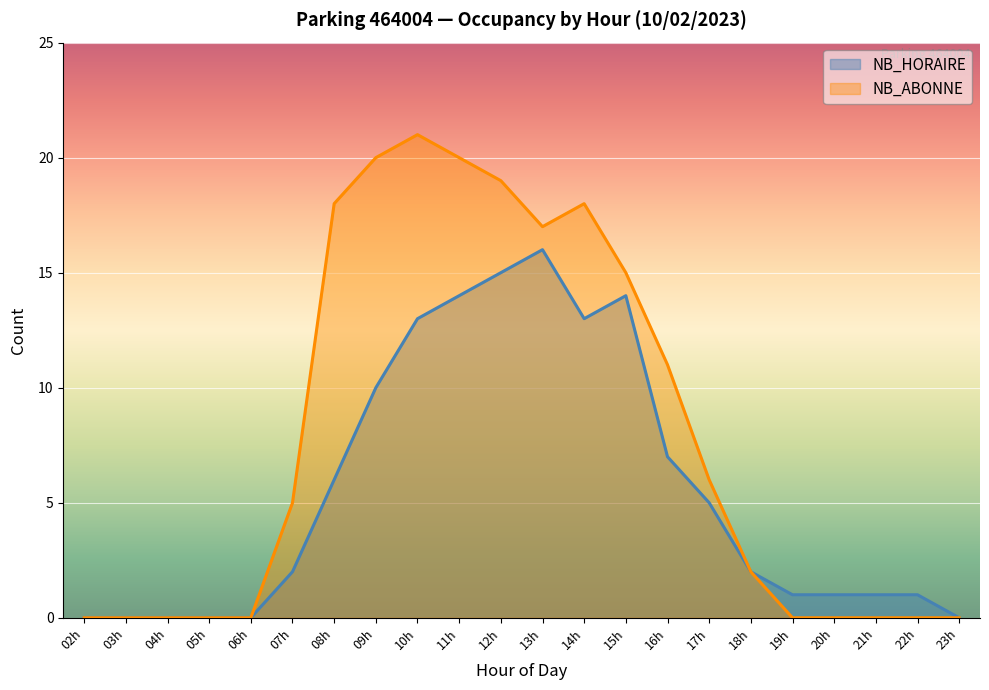

What is the highest value of the NB_HORAIRE series?

16